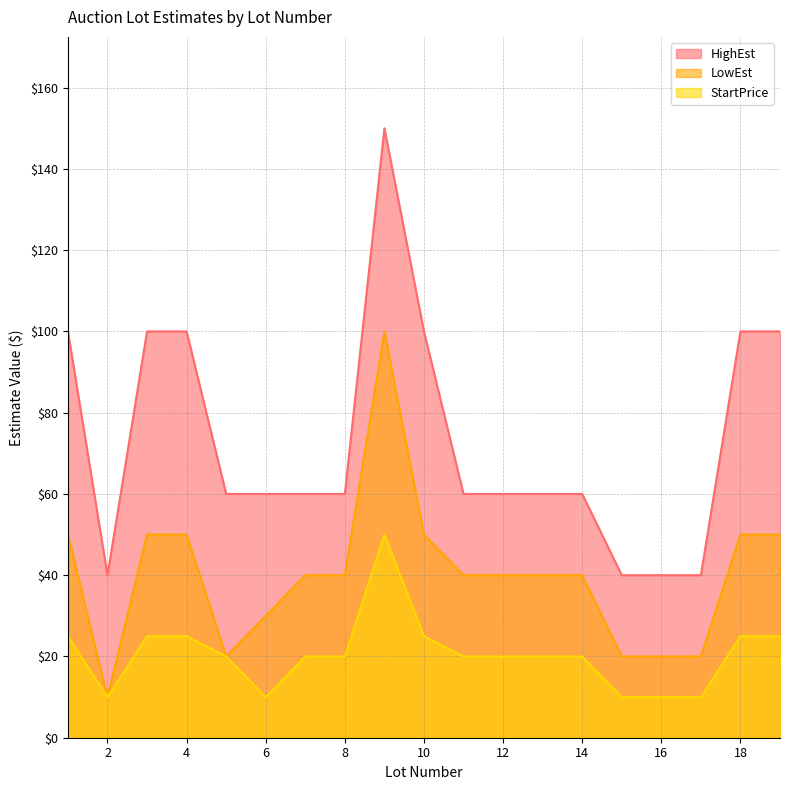

True or false: HighEst and StartPrice intersect in this chart.

False